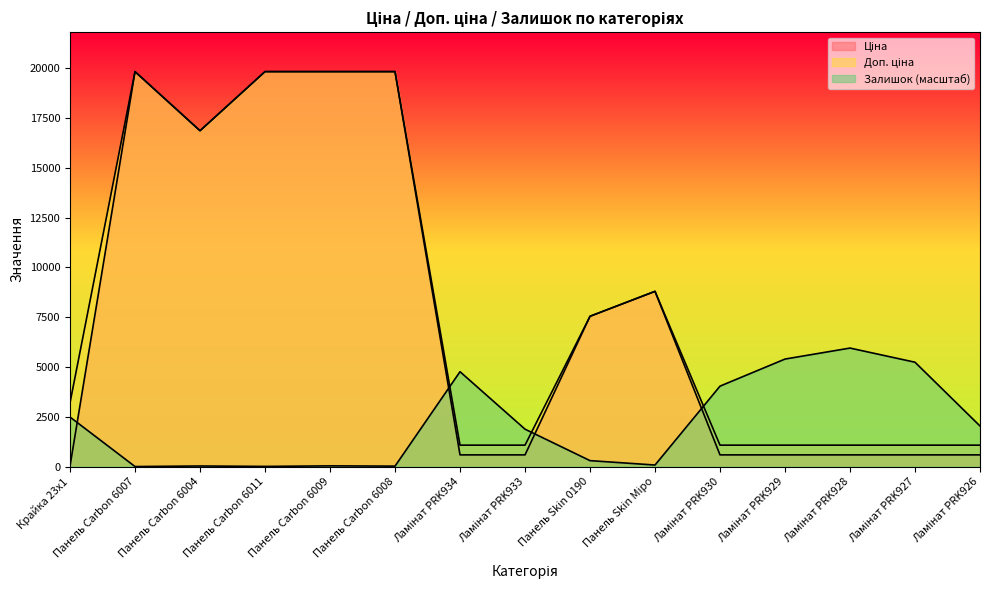

Which category has the lowest value in the Ціна series?

Крайка 23x1